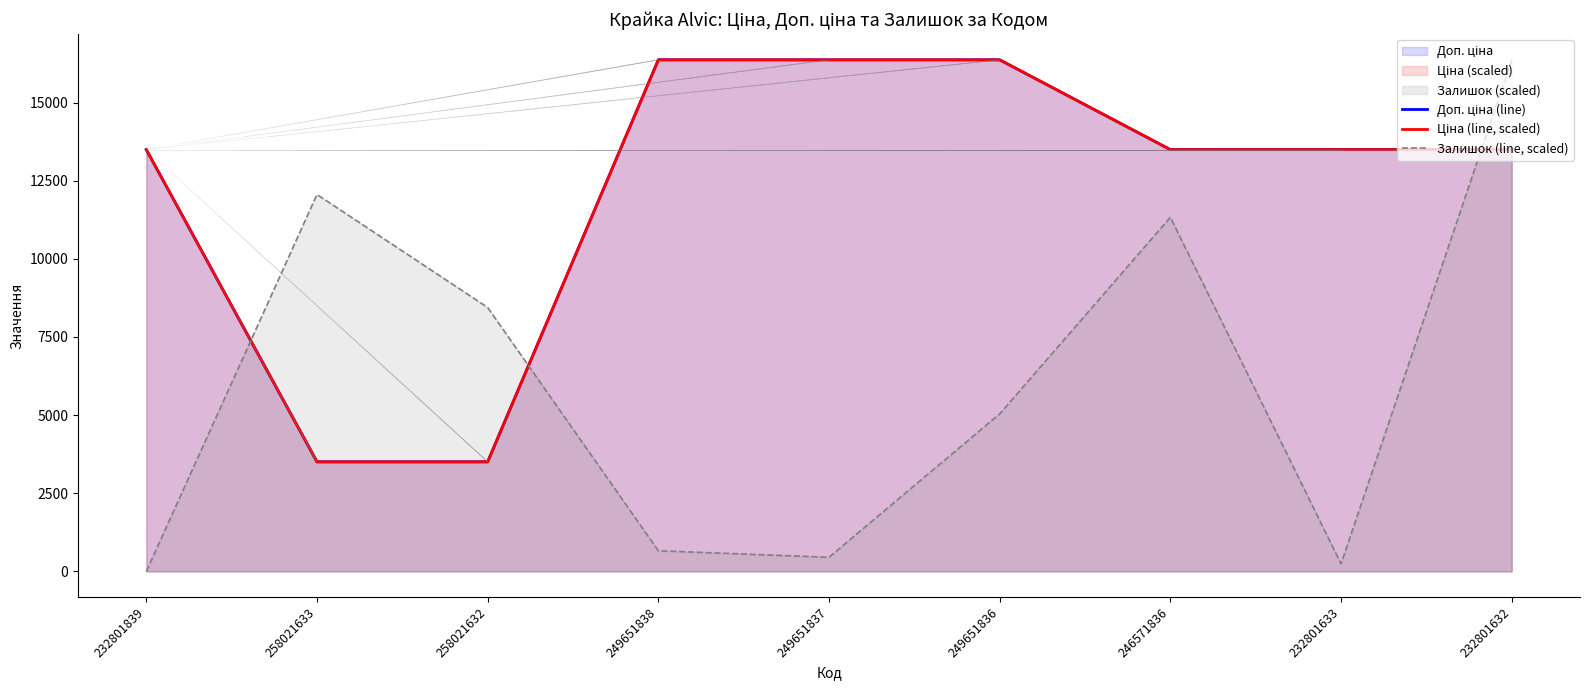

True or false: Залишок (line, scaled) has a value of 8443.9 at 258021632.

True